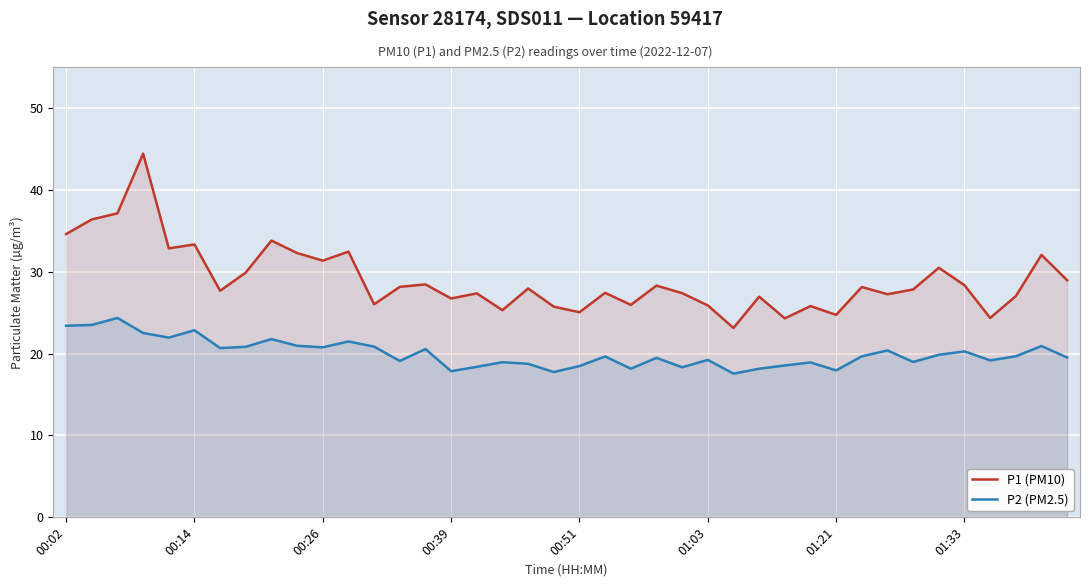

At 8, list the series in order from largest to smallest.

P1 (PM10), P2 (PM2.5)